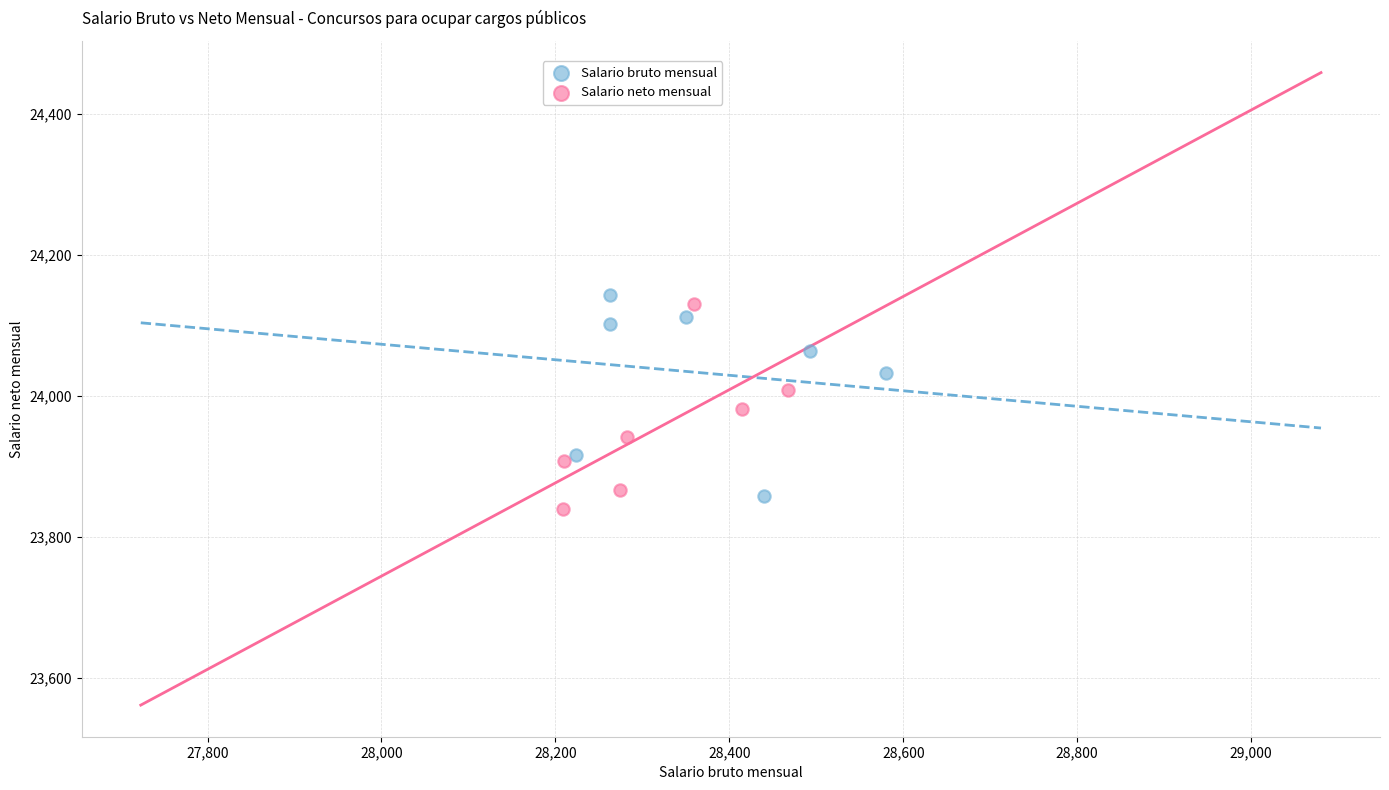

Which series reaches the minimum Y coordinate?

Salario neto mensual